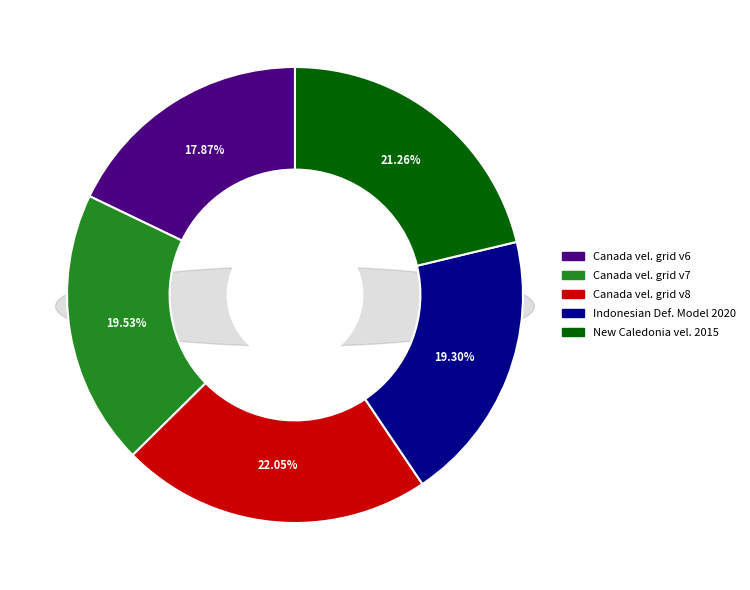

Is it true that Canada velocity grid v8 is 34% of the pie?

False